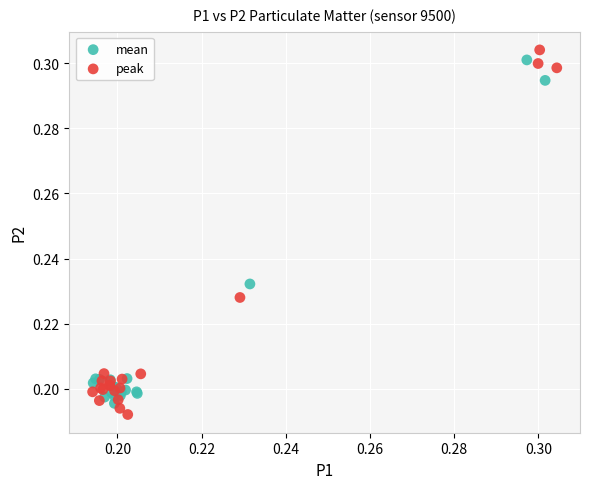

Which series has the largest Y range (max minus min)?

peak